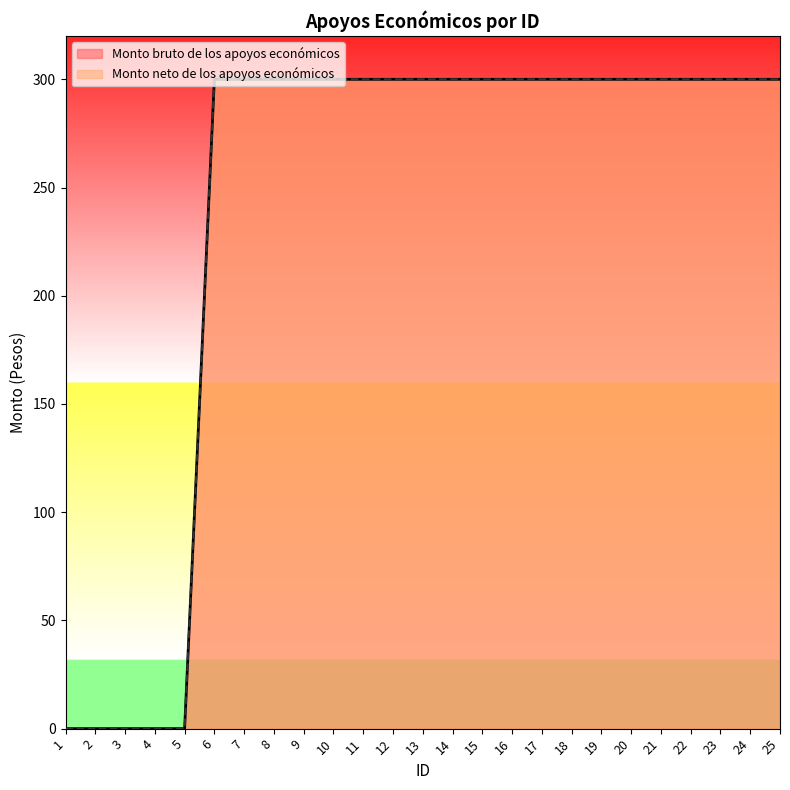

At which category does the chart reach its peak across all series?

6